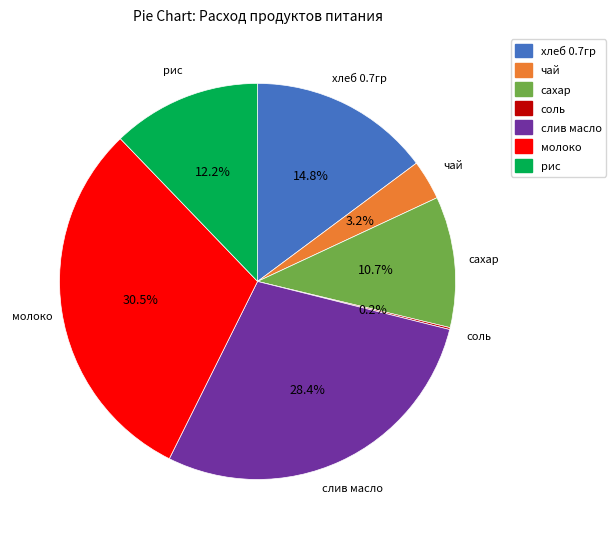

Is there any slice that represents more than half of the pie?

No